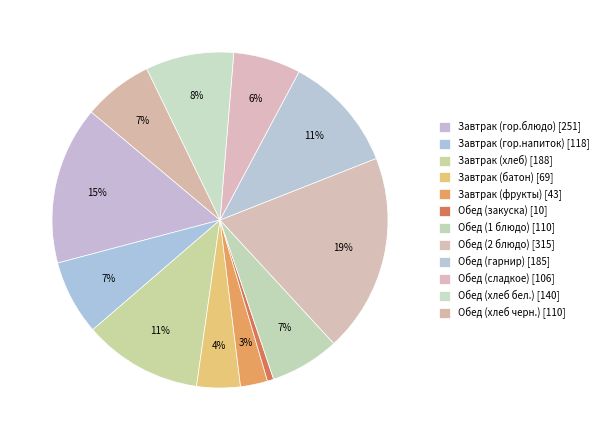

Which slice is the smallest?

Обед (закуска)